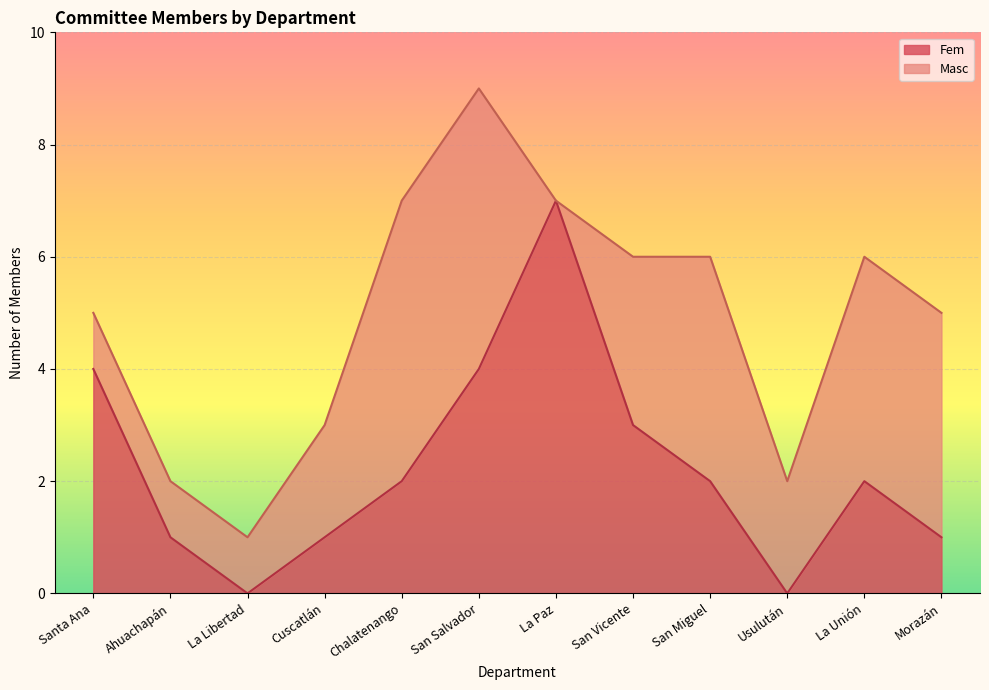

True or false: the data has more than 1 interior local peaks.

True